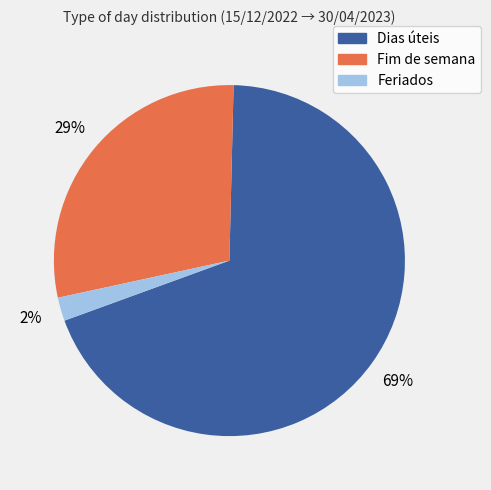

Do Dias úteis and Feriados together represent more than half of the pie?

Yes